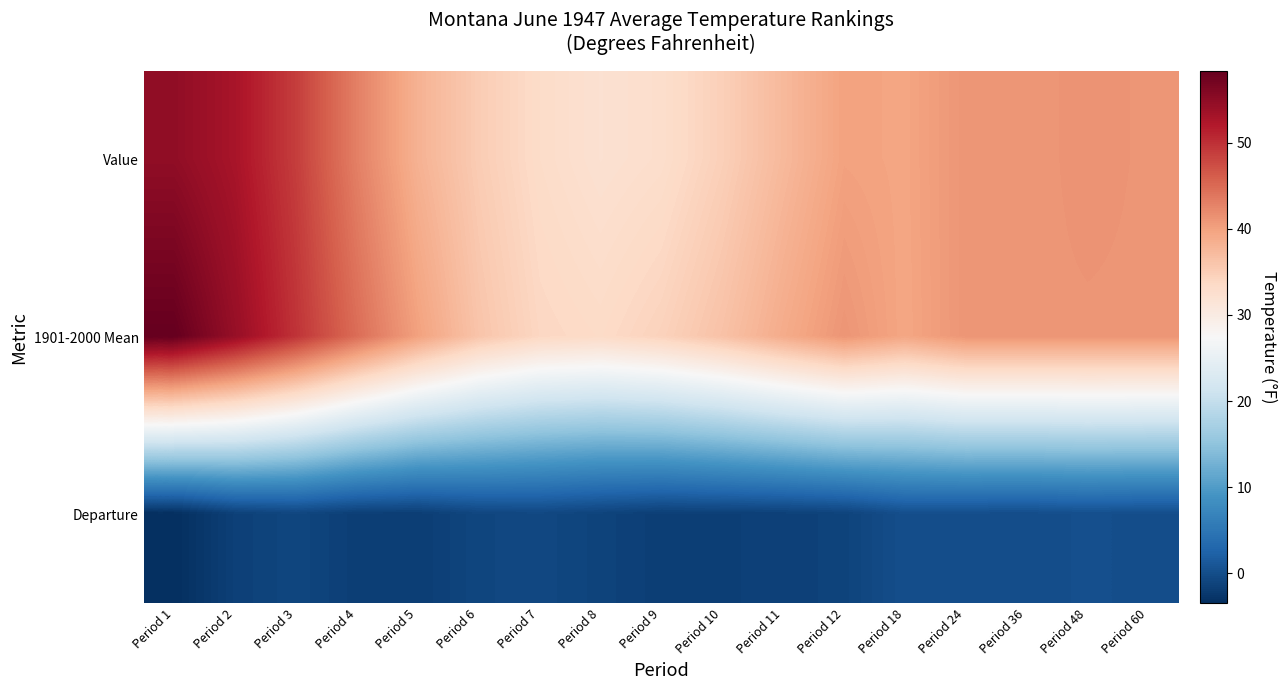

What is the total value across all series at Period 60?

82.2